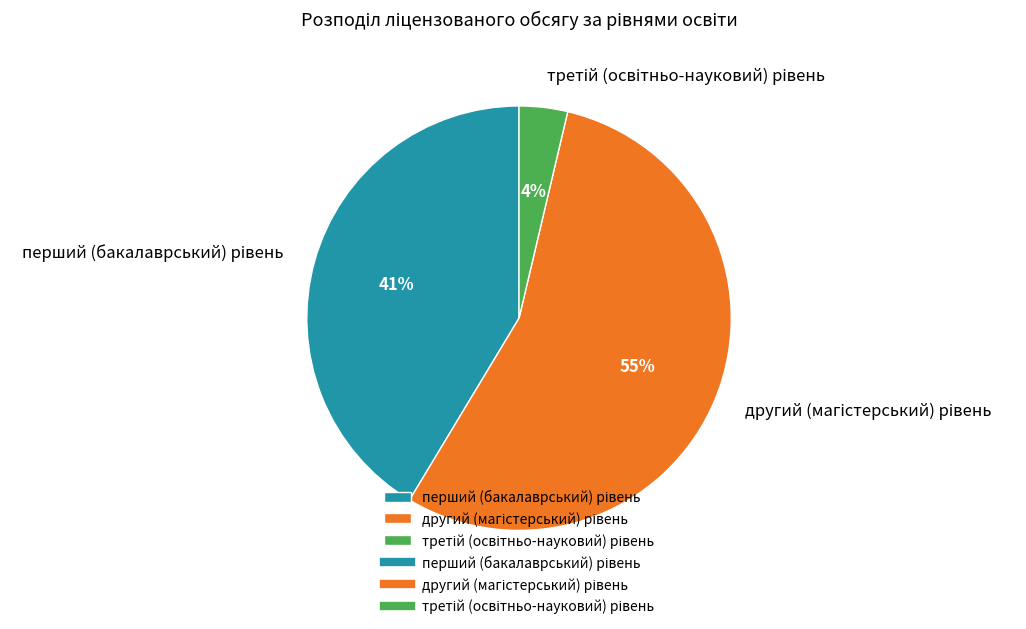

To the nearest percent, what is the average slice percentage?

33%